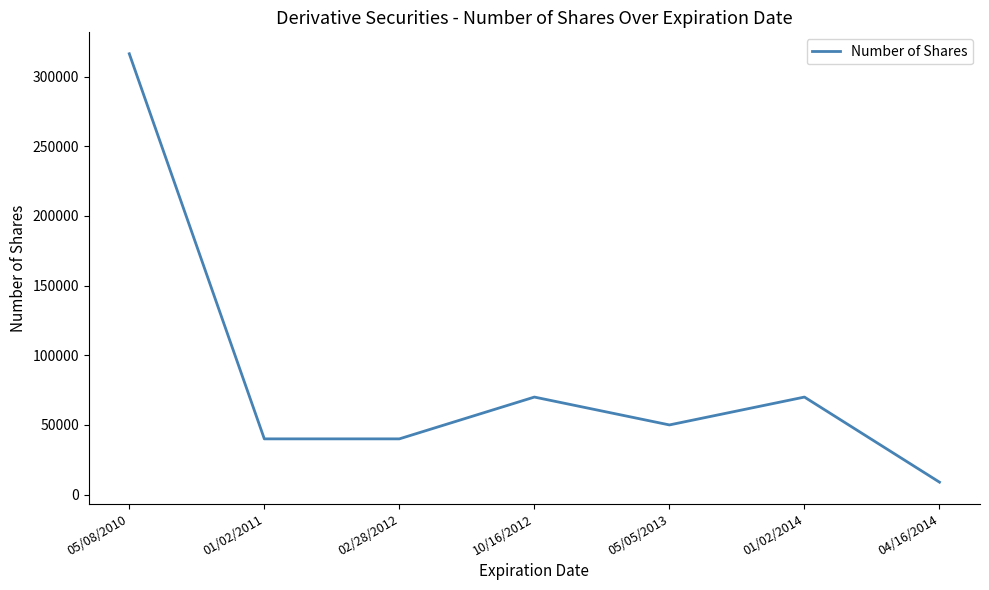

The chart shows a value of 509841 at 05/08/2010. True or false?

False